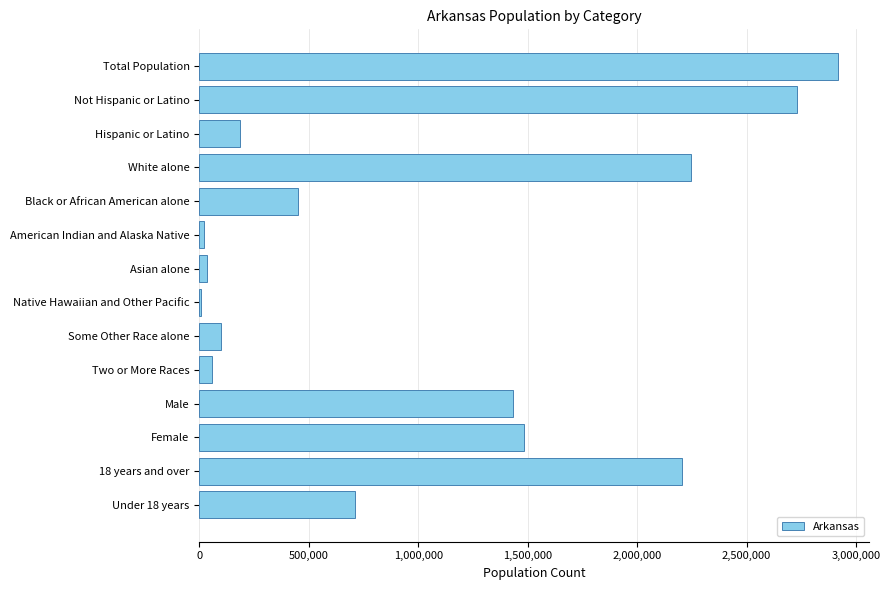

True or false: the data shows 1431637 at Male.

True